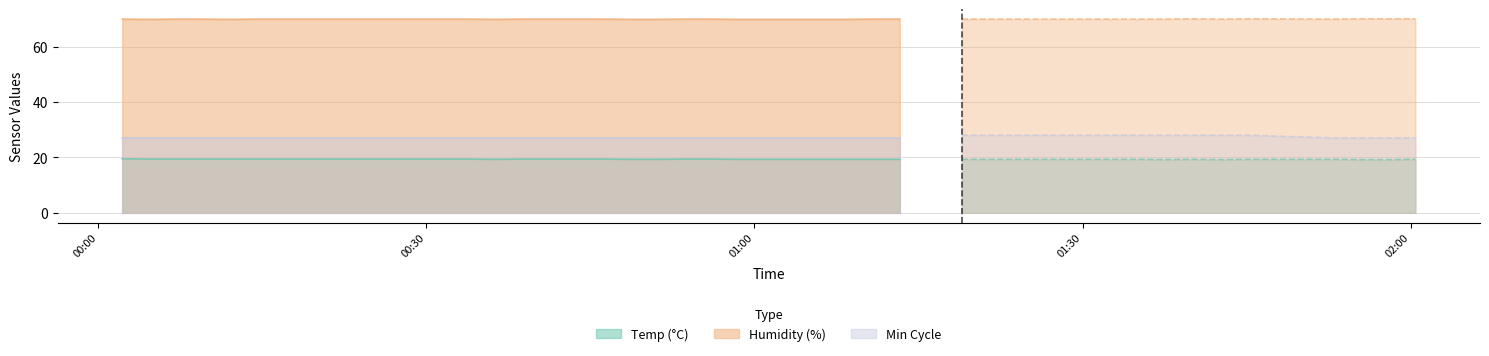

Reading left to right, what are all the values shown in this chart?

Temp: 19.5	19.4	19.4	19.4	19.4	19.4	19.4	19.4	19.4	19.4	19.4	19.4	19.4	19.4	19.3	19.4	19.4	19.4	19.4	19.3	19.3	19.4	19.4	19.3	19.3	19.3	19.3	19.3	19.3	19.3	19.3	19.3	19.2	19.3	19.2	19.3	19.3	19.2	19.2	19.3
Humidity: 69.9	69.8	69.9	69.9	69.8	69.9	69.9	69.9	69.9	69.9	69.9	69.9	69.9	69.9	69.8	69.9	69.9	69.9	69.9	69.8	69.8	69.9	69.9	69.8	69.8	69.8	69.8	69.8	69.9	69.9	69.9	69.9	69.9	70.0	69.9	70.0	69.9	70.0	70.0	70.0
Min_cycle: 27.0	27.0	27.0	27.0	27.0	27.0	27.0	27.0	27.0	27.0	27.0	27.0	27.0	27.0	27.0	27.0	27.0	27.0	27.0	27.0	27.0	27.0	27.0	27.0	27.0	27.0	27.0	27.0	27.0	27.0	28.0	28.0	28.0	28.0	28.0	28.0	27.0	27.0	27.0	27.0